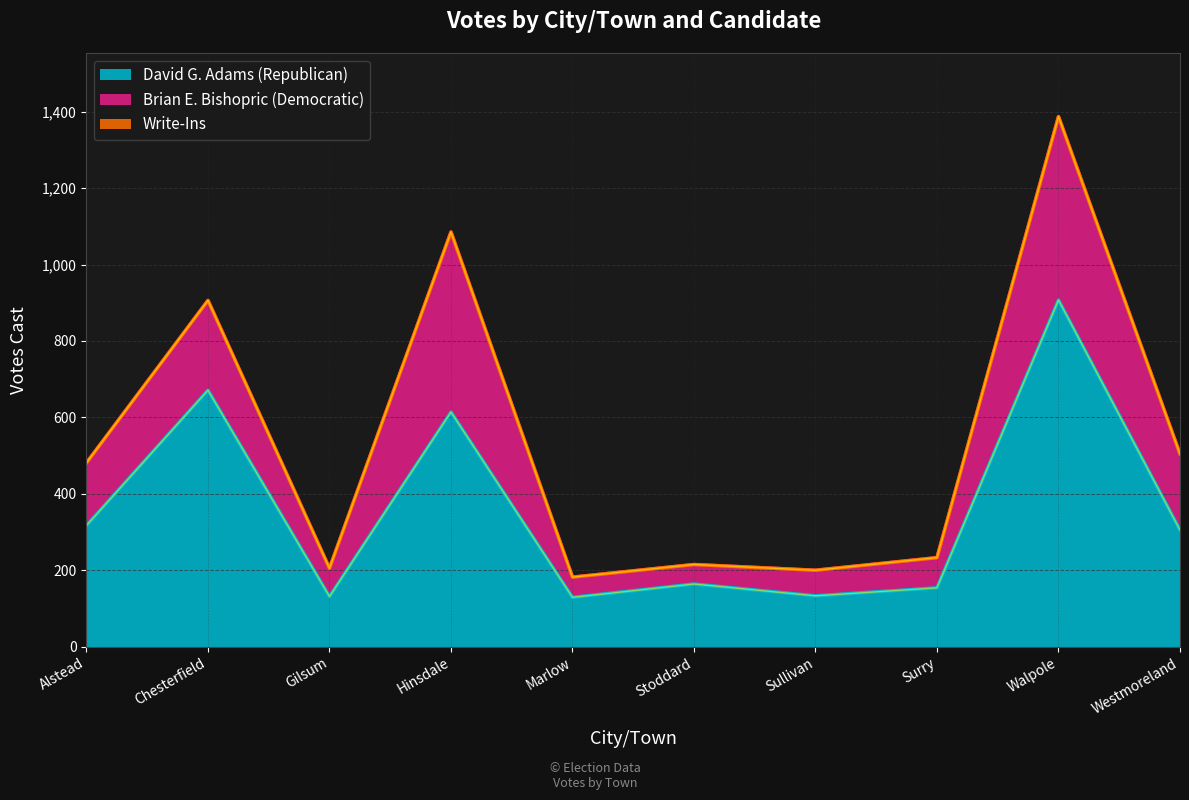

Reading left to right, what are all the values shown in this chart?

David G. Adams (Republican): 317	671	131	614	129	164	133	154	907	305
Brian E. Bishopric (Democratic): 164	235	74	471	53	51	67	79	480	199
Write-Ins: 0	0	0	0	0	0	0	0	0	0